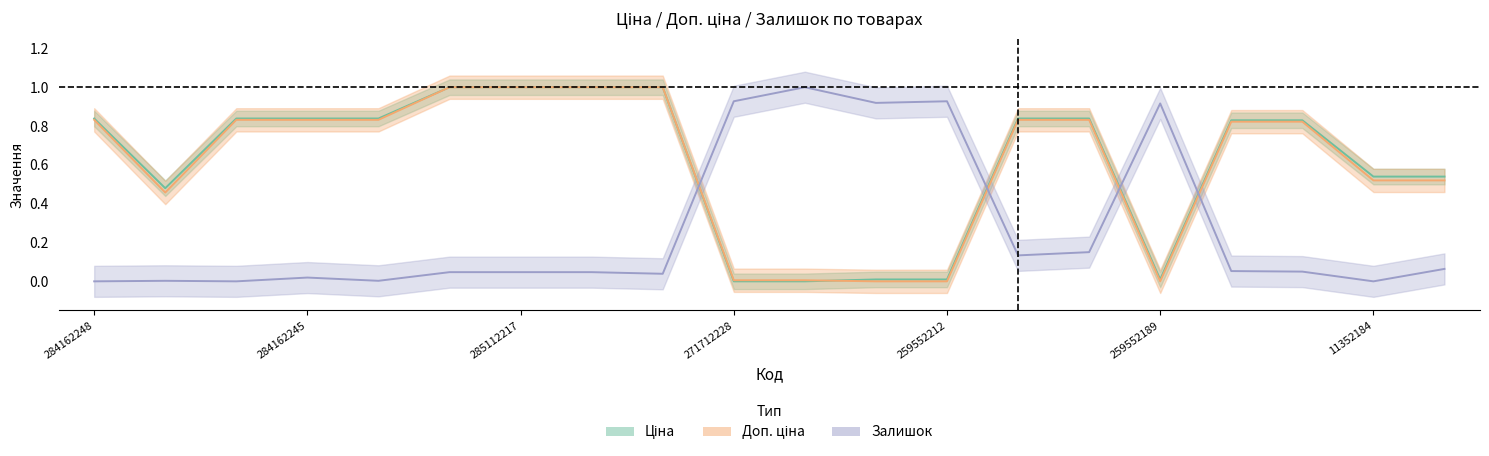

The value of Залишок at 259552212 is 0.9. True or false?

True